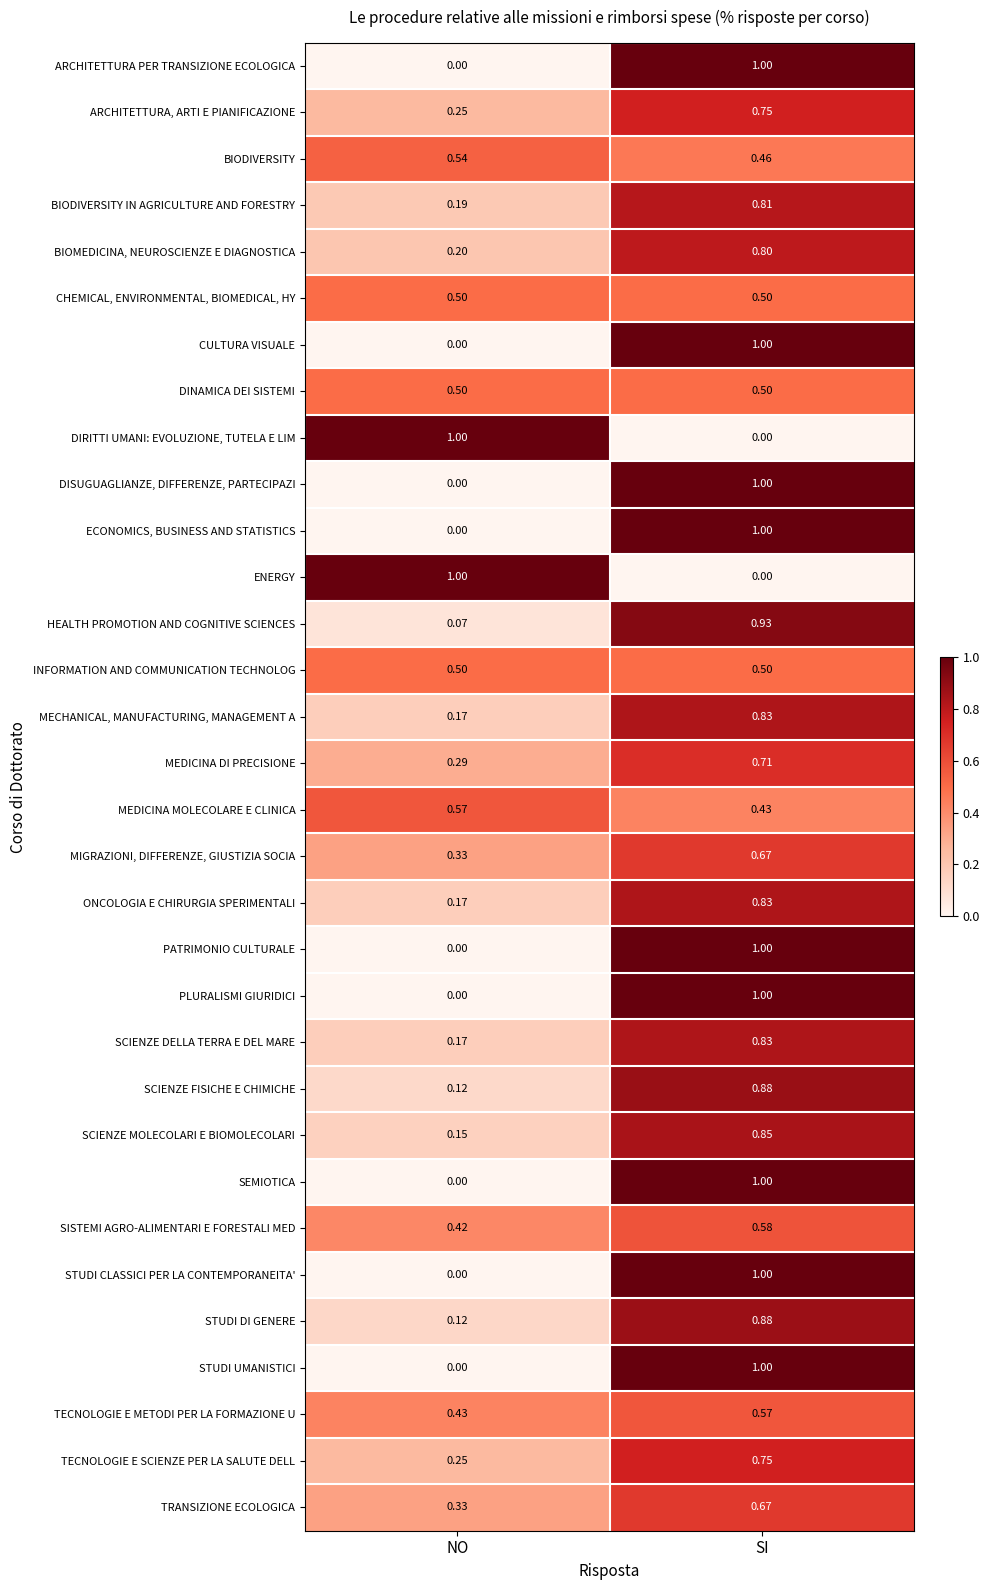

At which label is TECNOLOGIE E SCIENZE PER LA SALUTE DELL closest to 0?

NO